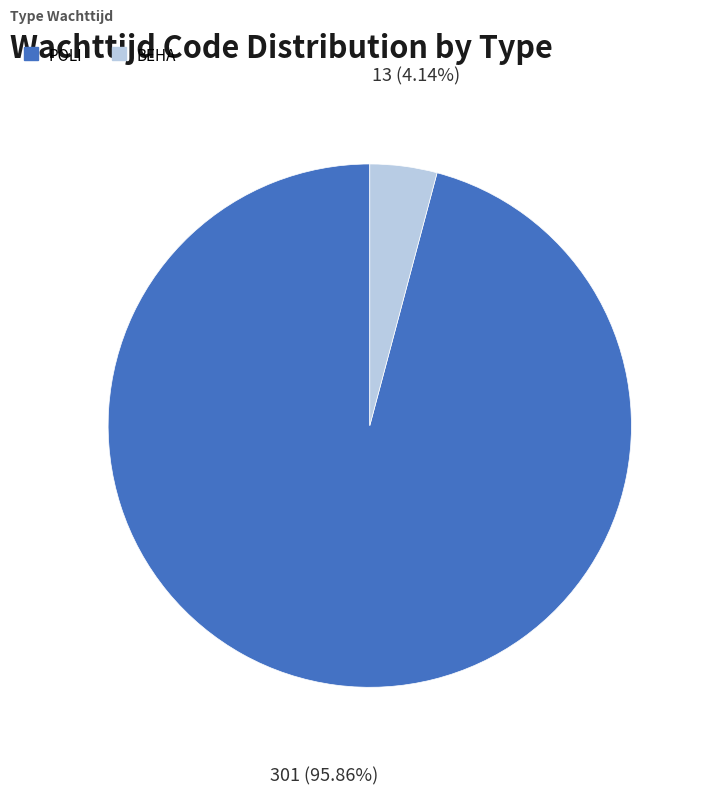

To the nearest percent, what is the combined percentage of POLI and BEHA?

100%